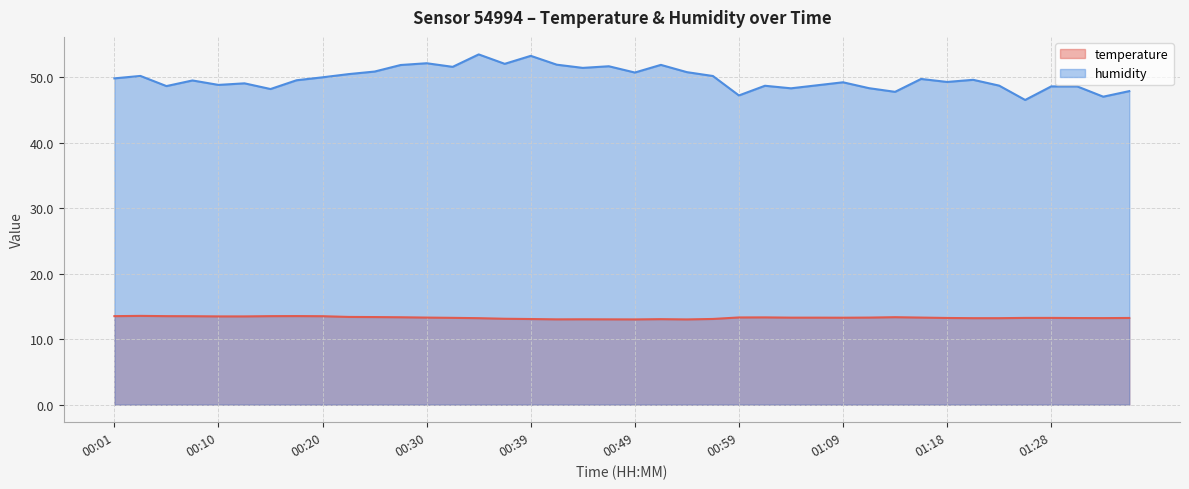

What is the label of the 16th point from the right?

00:59